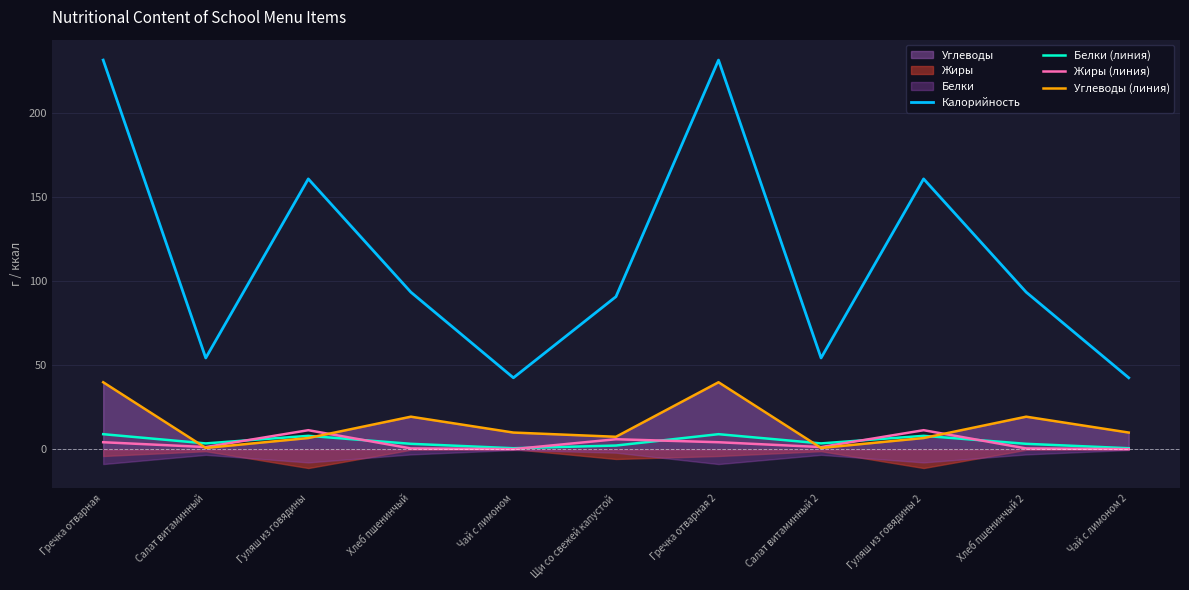

Which series has the largest total across all categories?

Калорийность